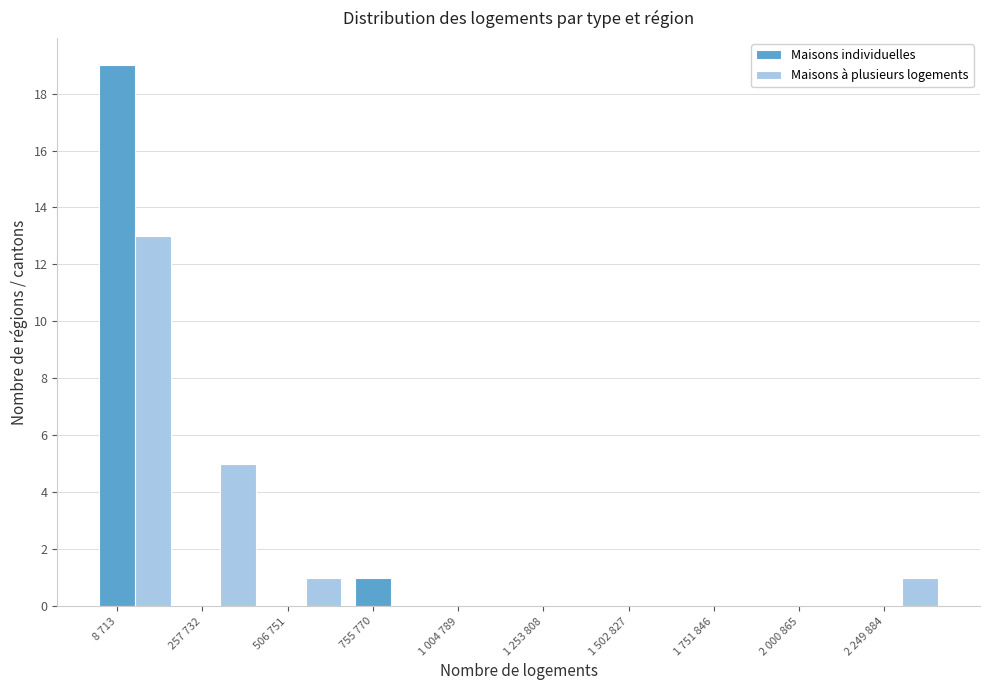

What is the greatest value displayed?

19